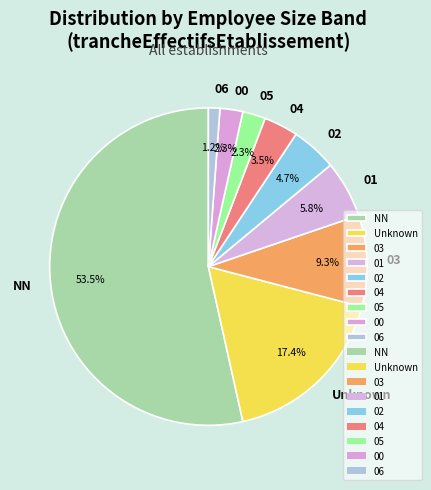

Does any single category account for the majority?

Yes